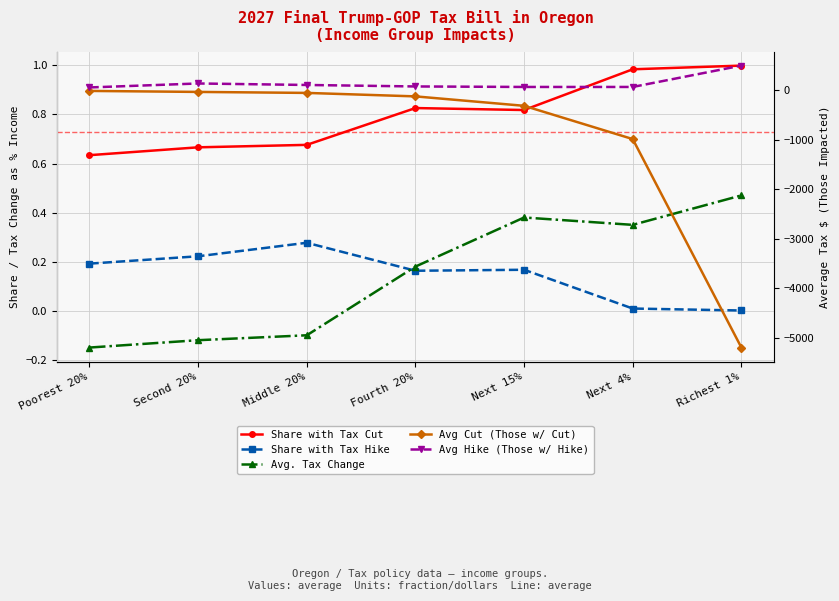

What is the sum of all Avg Cut (Those w/ Cut) values?

-6750.0